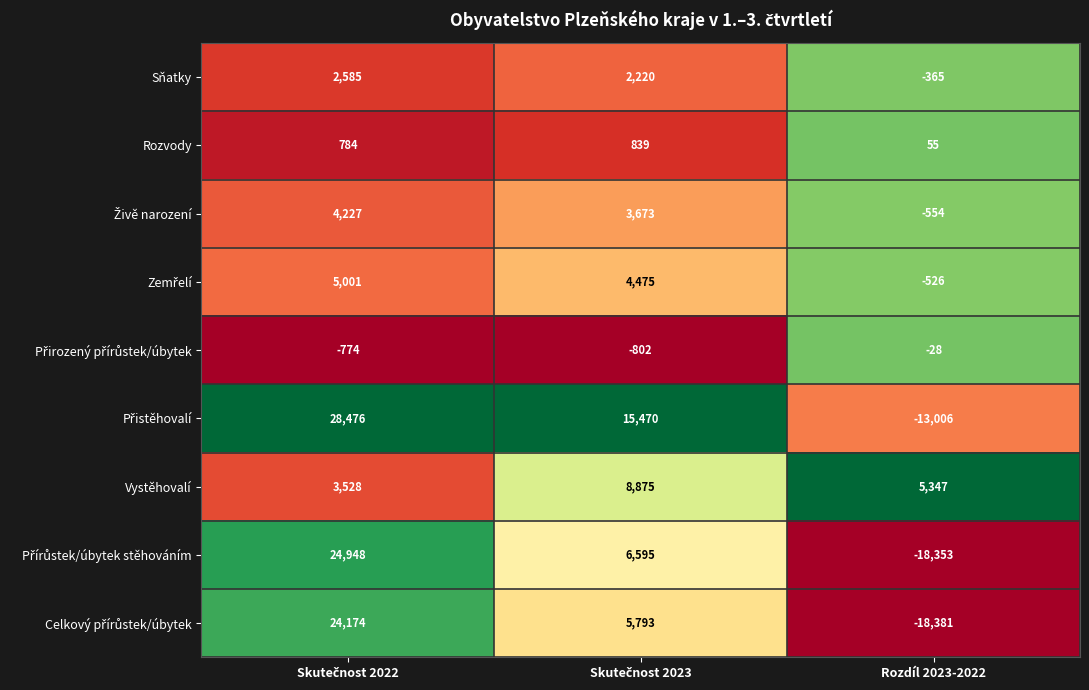

Count the number of categories in the chart.

3